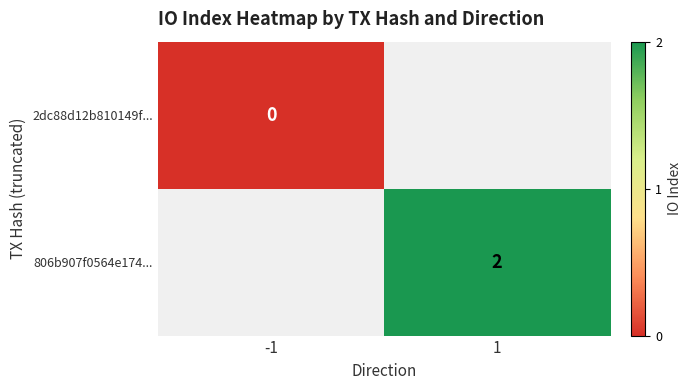

The value of 806b907f0564e174... at 1 is 2. True or false?

True